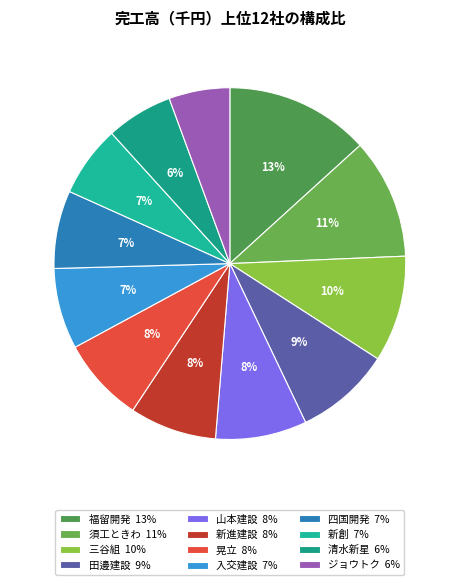

How many slices are in this pie chart?

12